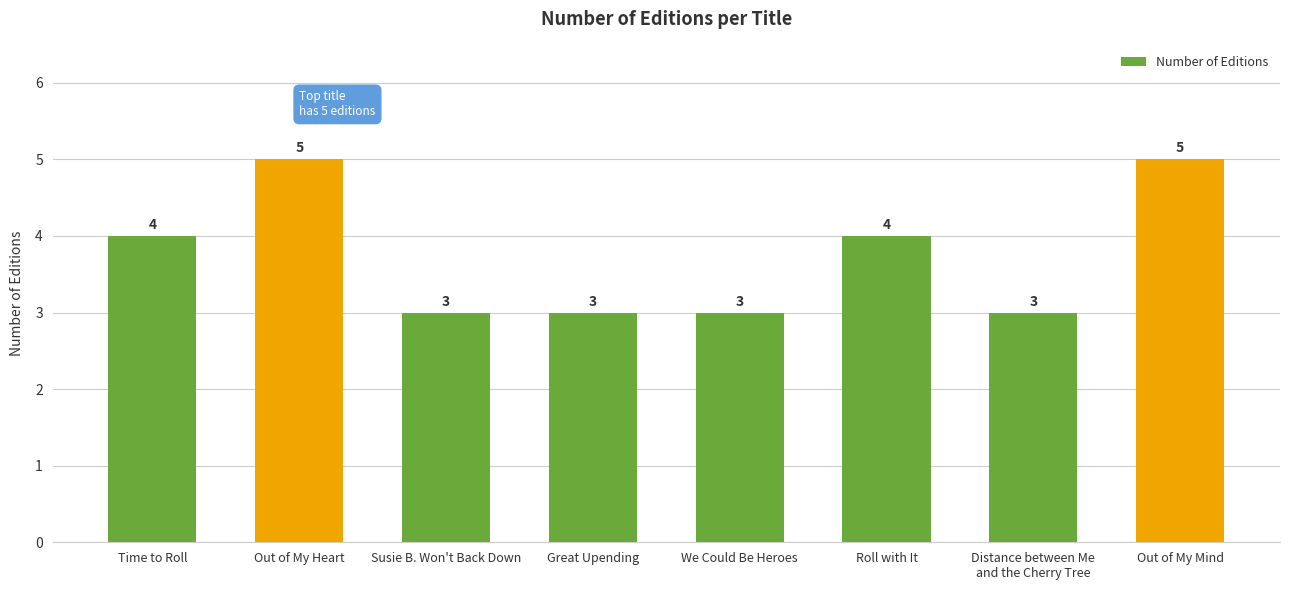

What is the maximum value shown in the chart?

5